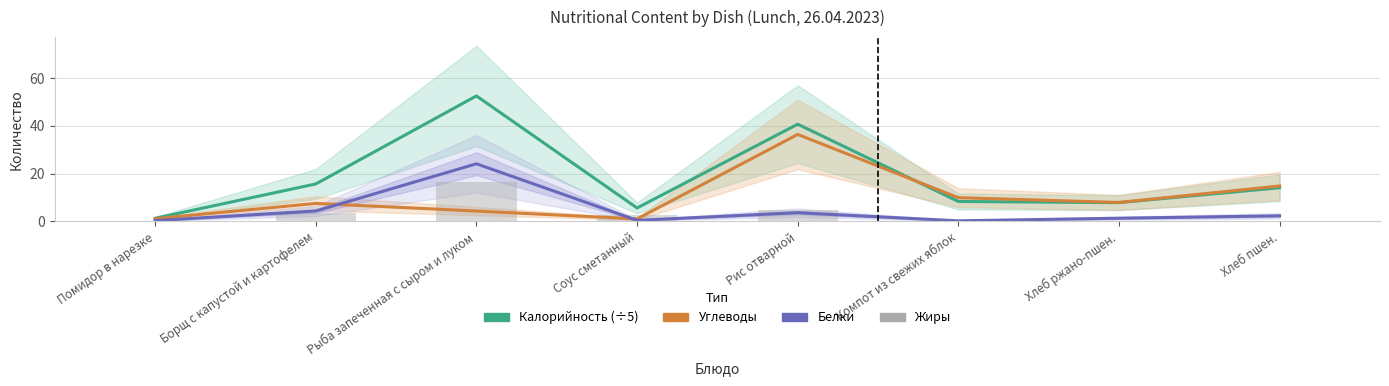

Is it true that Углеводы equals 1.0 at Соус сметанный?

True